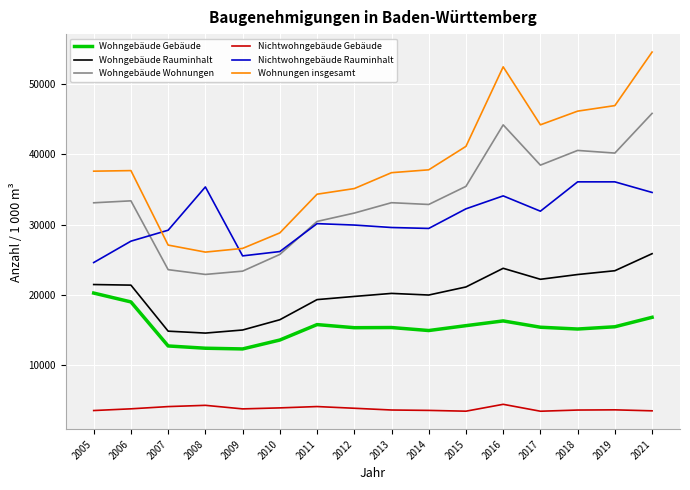

Rank the series by their maximum value, from highest to lowest.

Wohnungen insgesamt, Wohngebäude Wohnungen, Nichtwohngebäude Rauminhalt, Wohngebäude Rauminhalt, Wohngebäude Gebäude, Nichtwohngebäude Gebäude